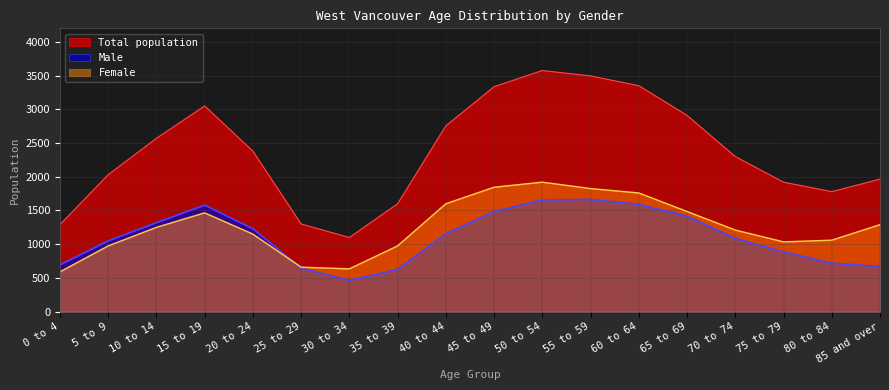

True or false: Total has more than 2 points higher than both neighbors.

False